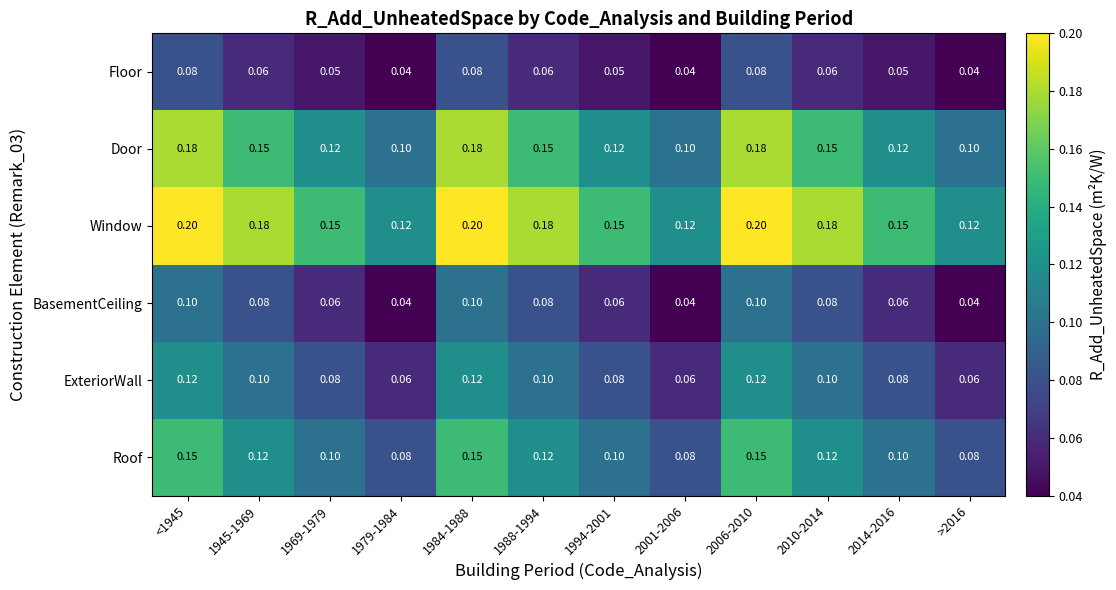

Which series changed the most between 1969-1979 and >2016?

Window